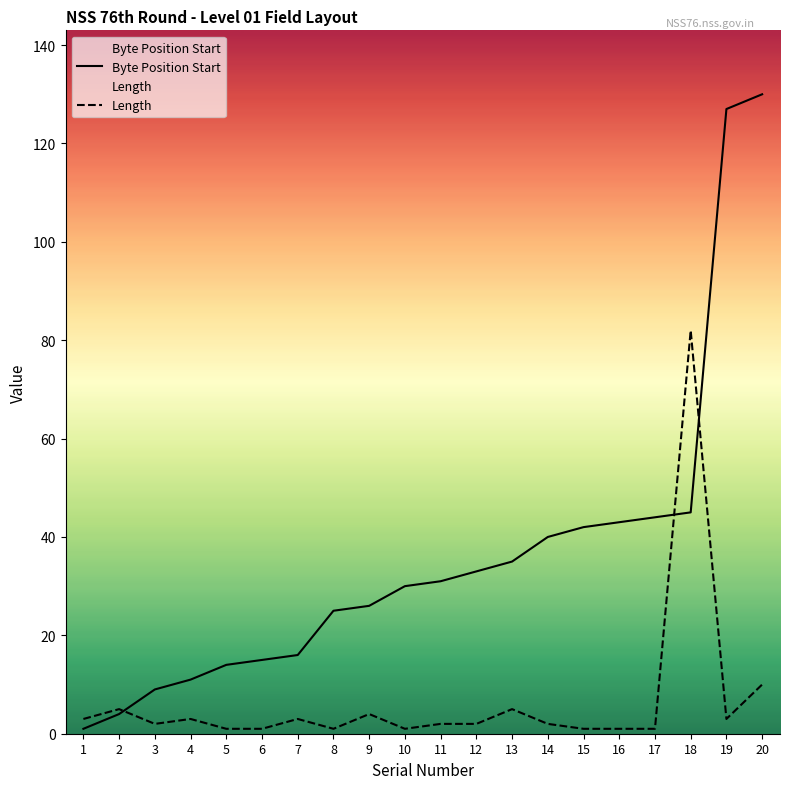

What is the spread (max minus min) of values at 20?

120